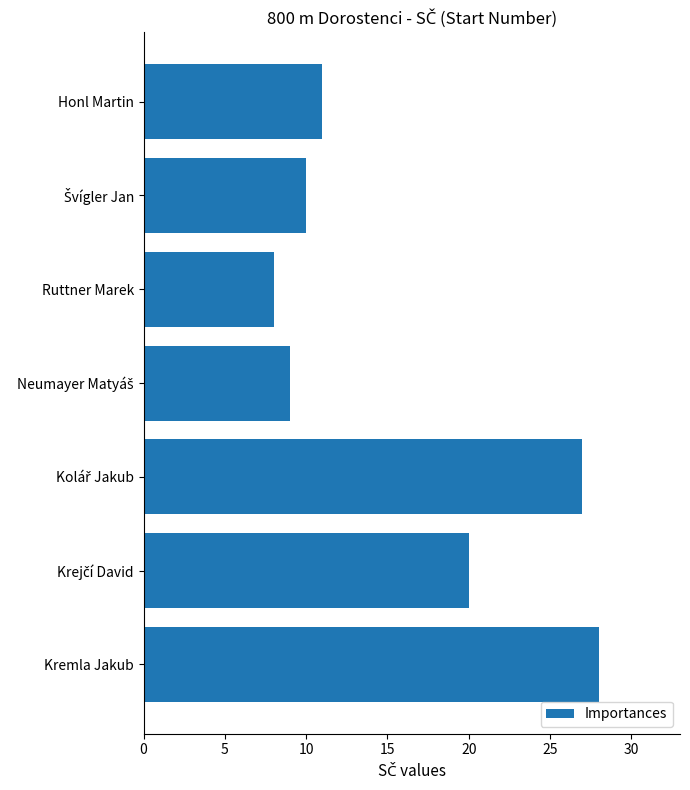

Which label corresponds to the largest value in the chart?

Kremla Jakub